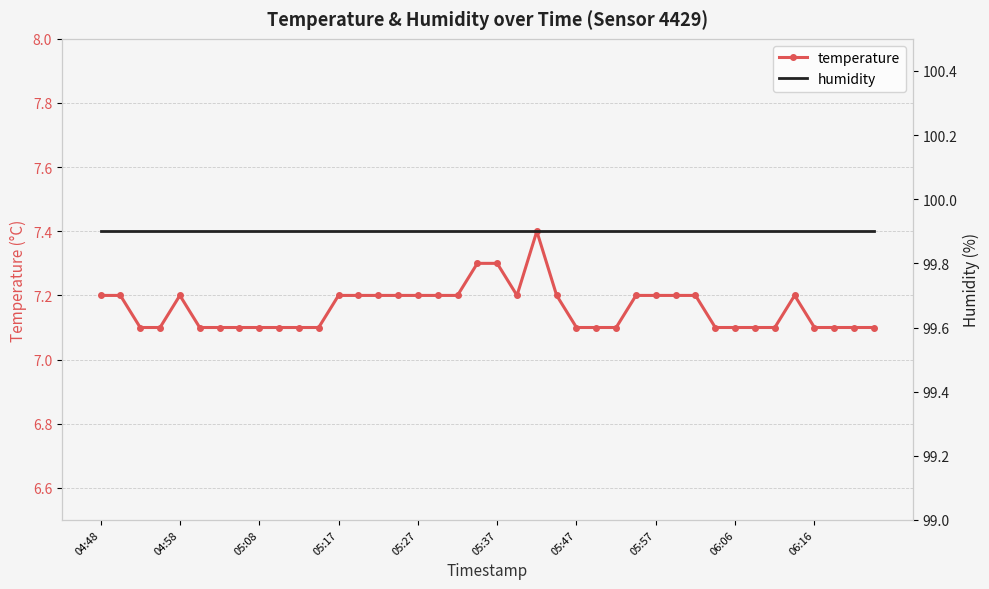

How many interior local peaks does the temperature series have?

3